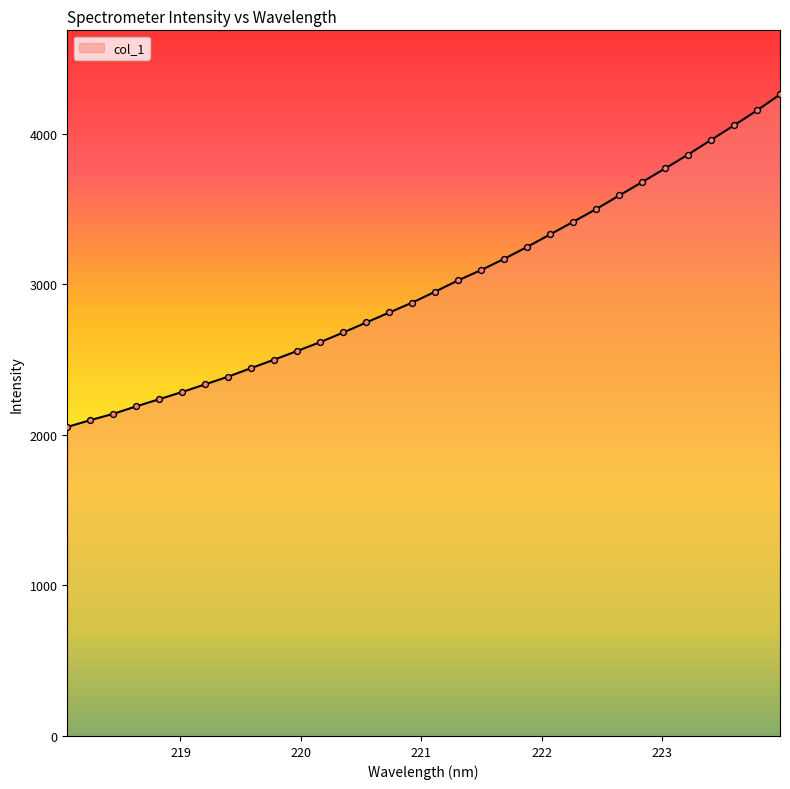

What is the maximum value shown in the chart?

4261.3